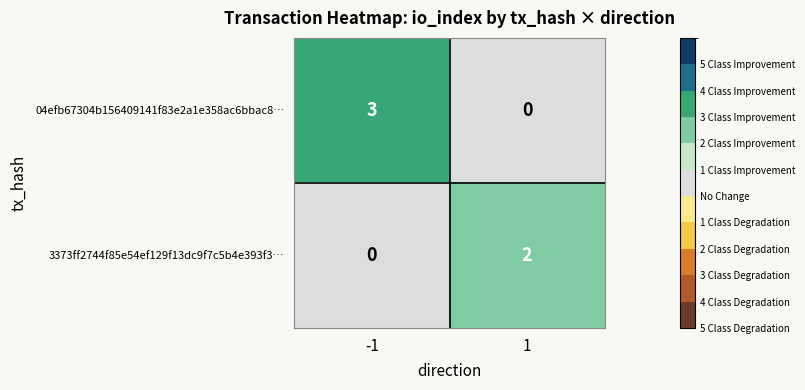

Which series has the largest total across all categories?

04efb67304b156409141f83e2a1e358ac6bbac8…